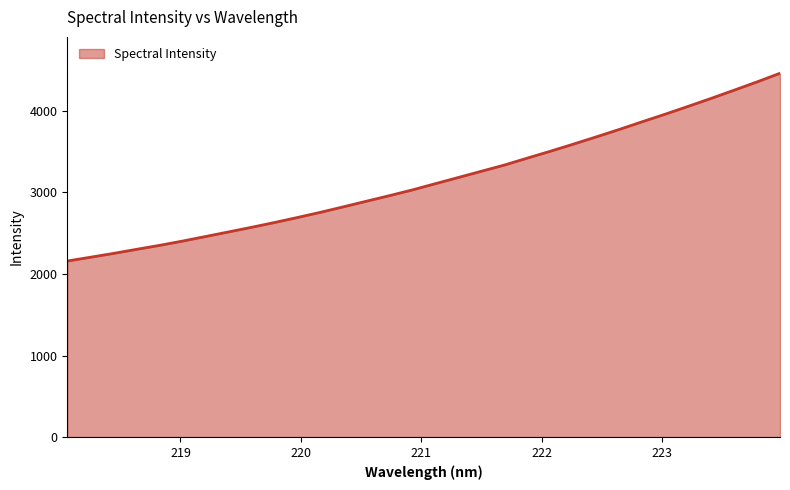

What is the maximum value shown in the chart?

4459.3